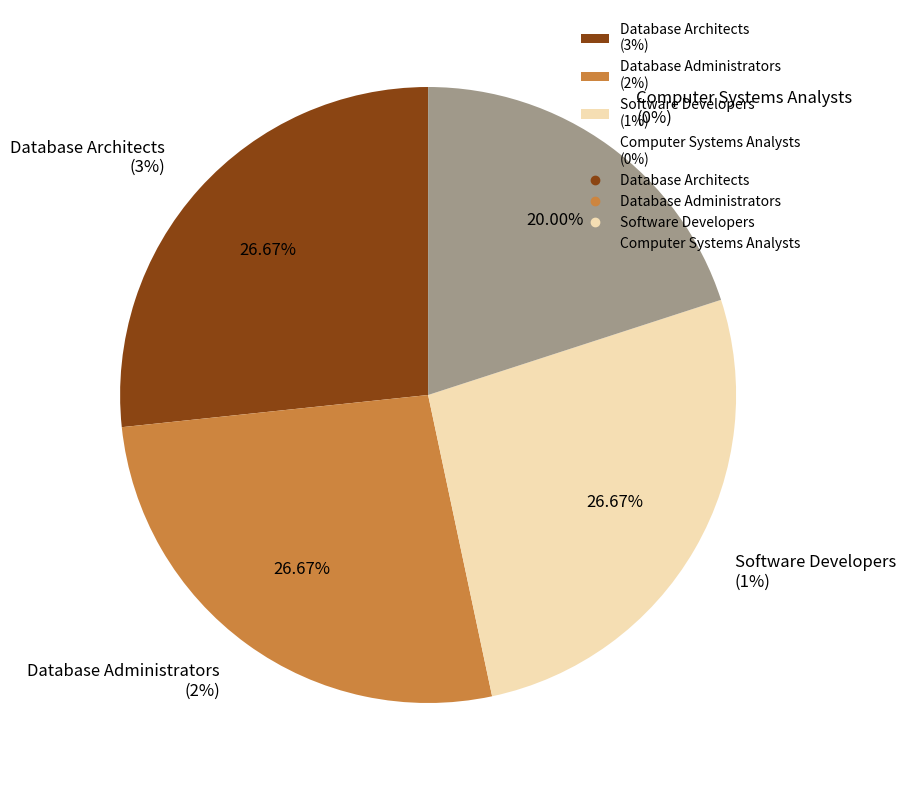

Rank the categories by value from highest to lowest.

Database Architects, Database Administrators, Software Developers, Computer Systems Analysts